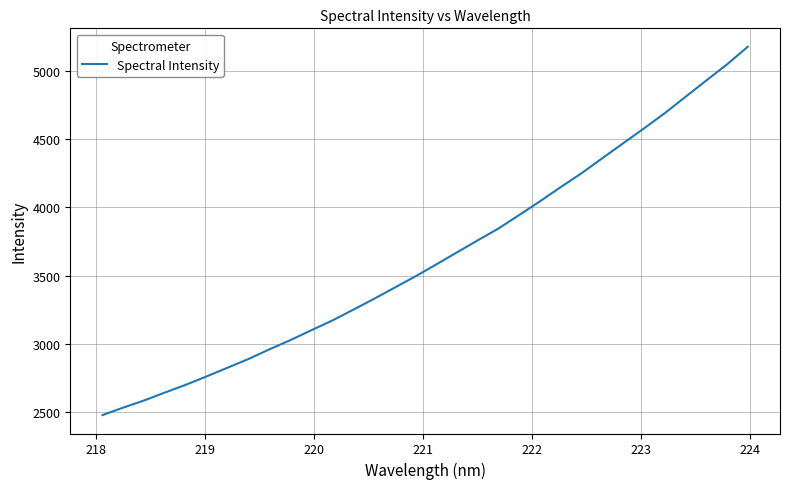

True or false: there are more than 2 points higher than both neighbors.

False